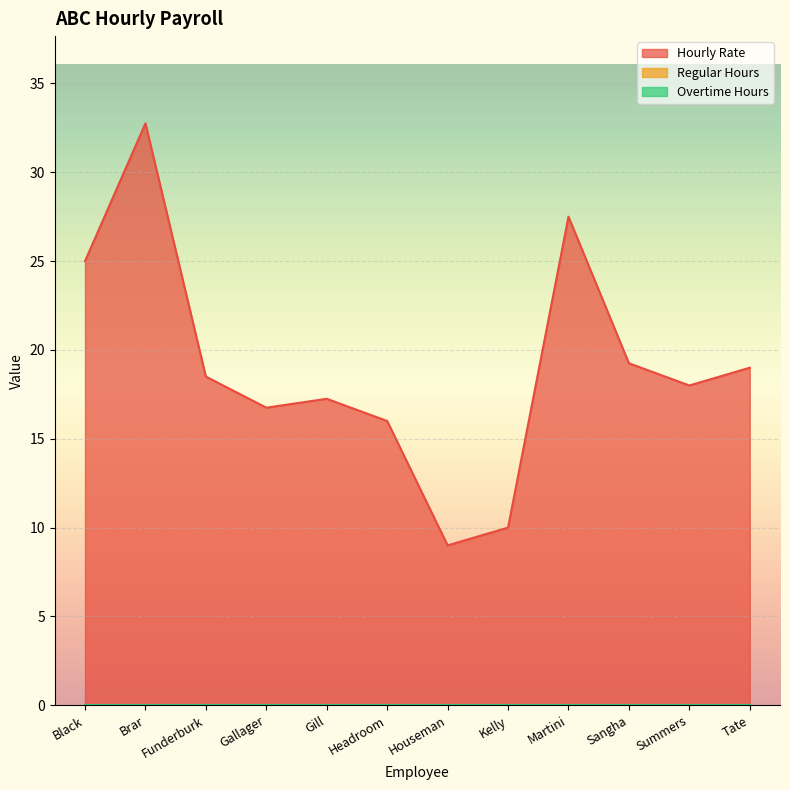

Which category has the lowest value in the Hourly Rate series?

Houseman